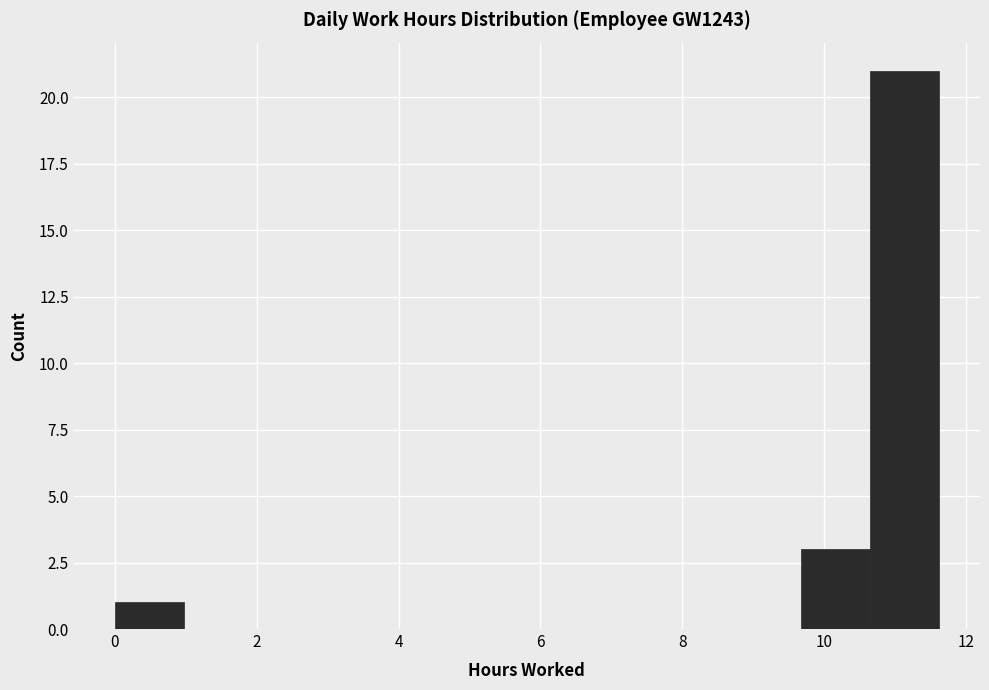

How tall is the bar that spans 0.0 to 1.0 on the x-axis? Neither the bar edges nor the heights are printed on the chart, so give them approximately, as read against the axes.

1